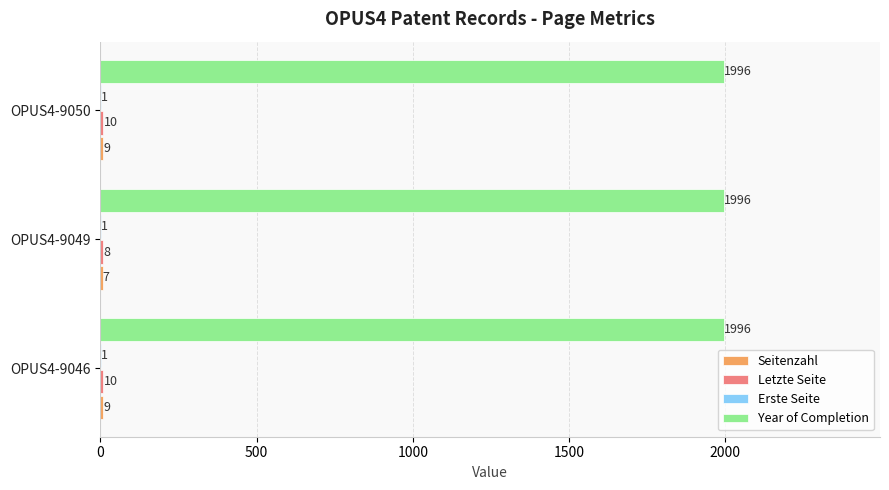

What is the average value of the Year of Completion series?

1996